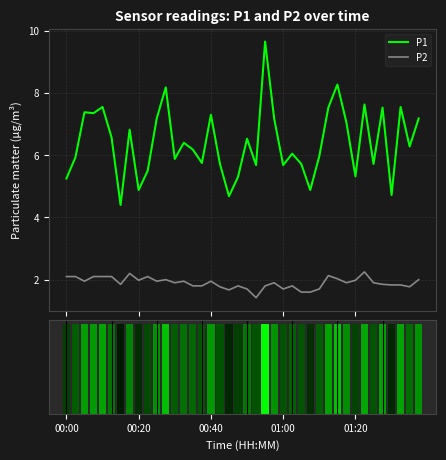

What is the greatest value displayed?

9.7